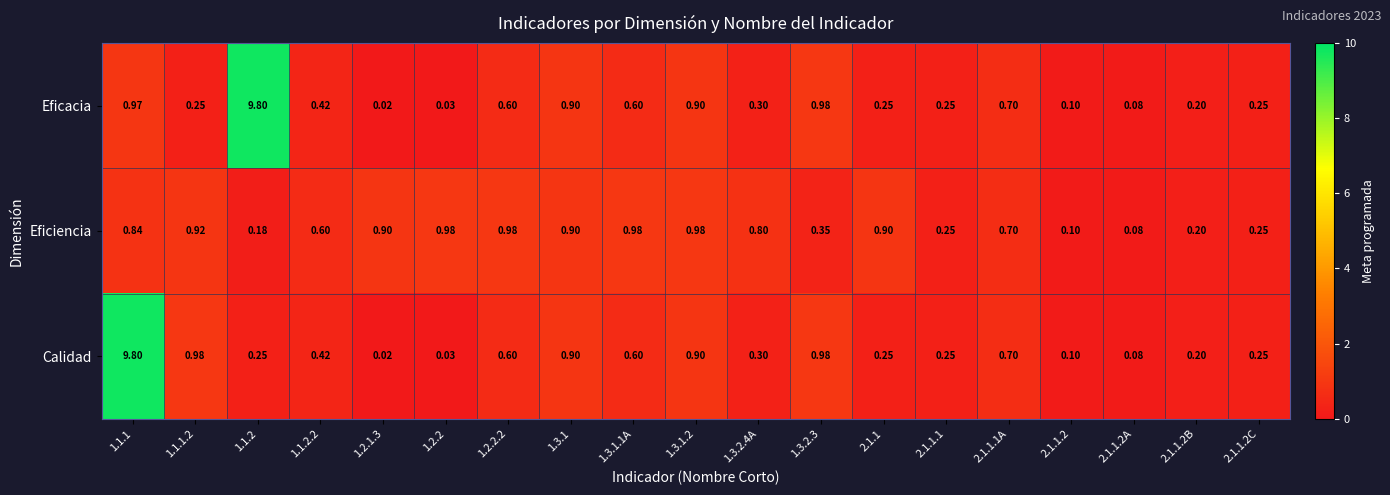

What is the total value across all series at 2.1.1.1?

0.8